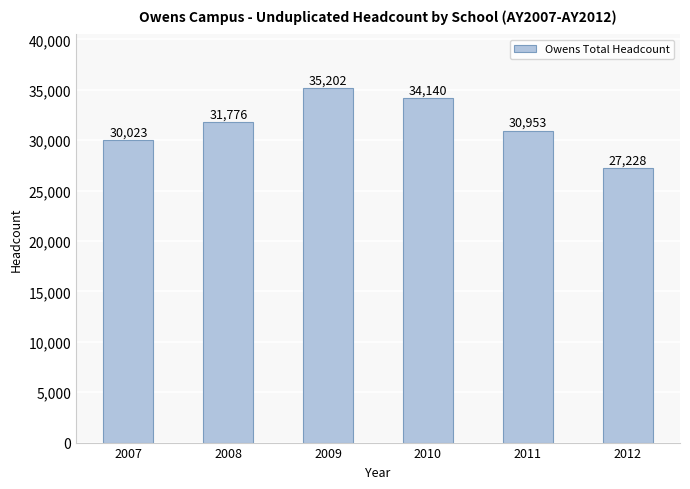

What is the approximate value at 2008, to the nearest 10?

31780